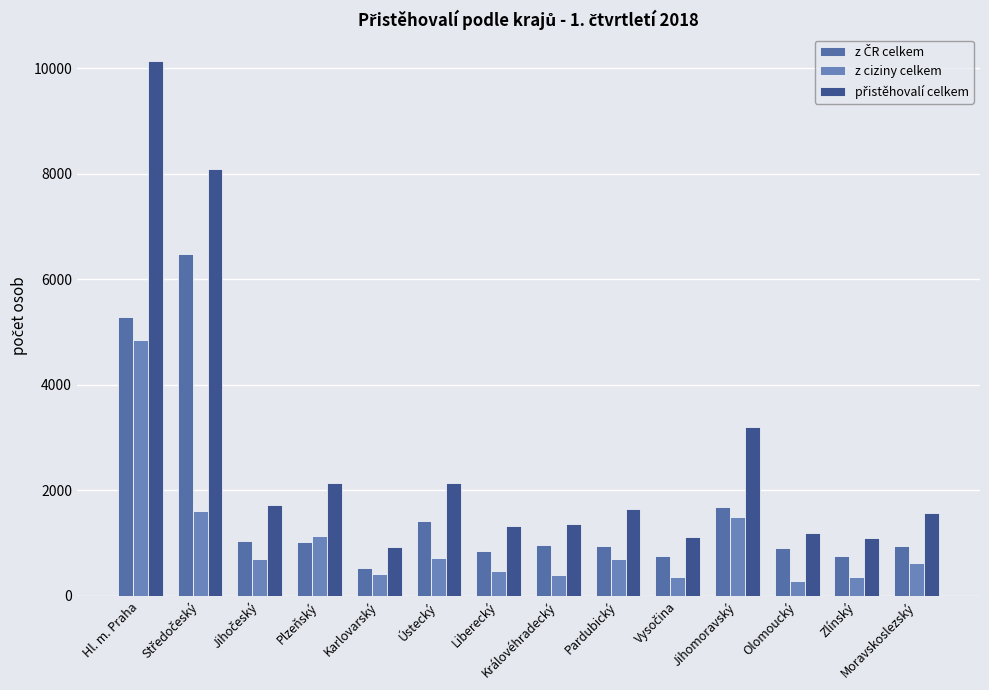

The value of přistěhovalí celkem at Plzeňský is 2142. True or false?

True